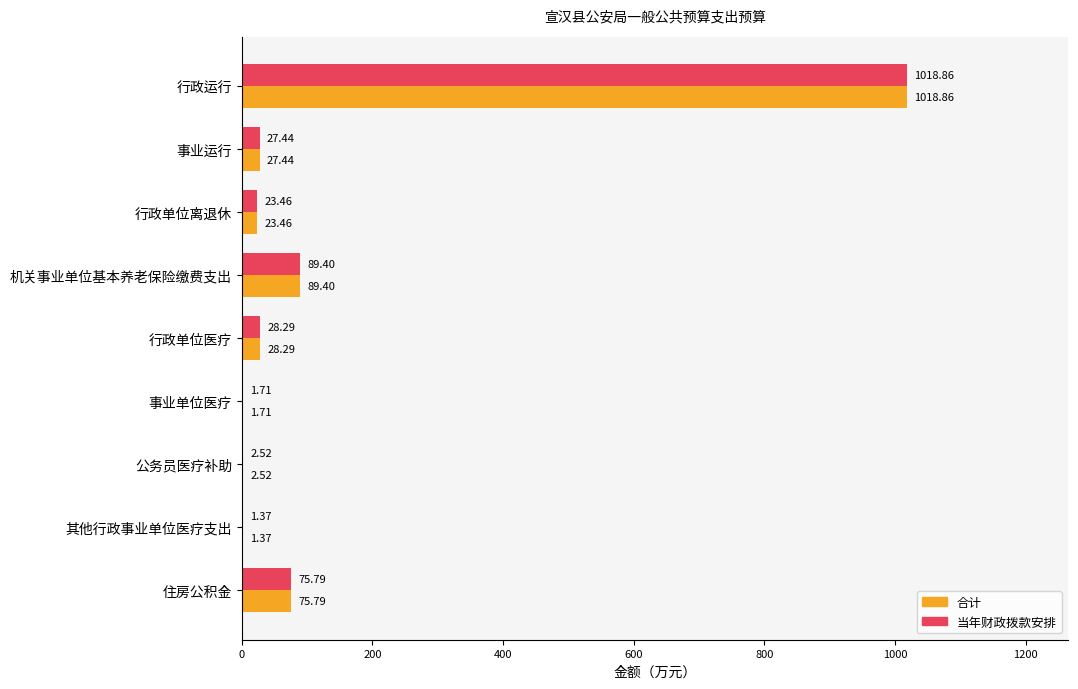

What is the sum of all 合计 values?

1268.8